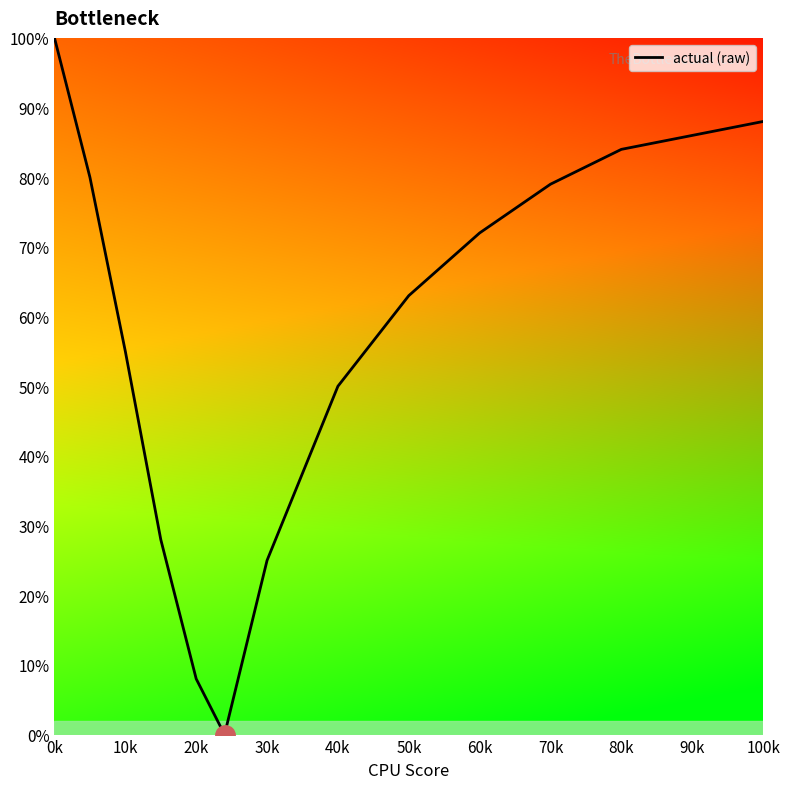

True or false: there are more than 2 points higher than both neighbors.

False